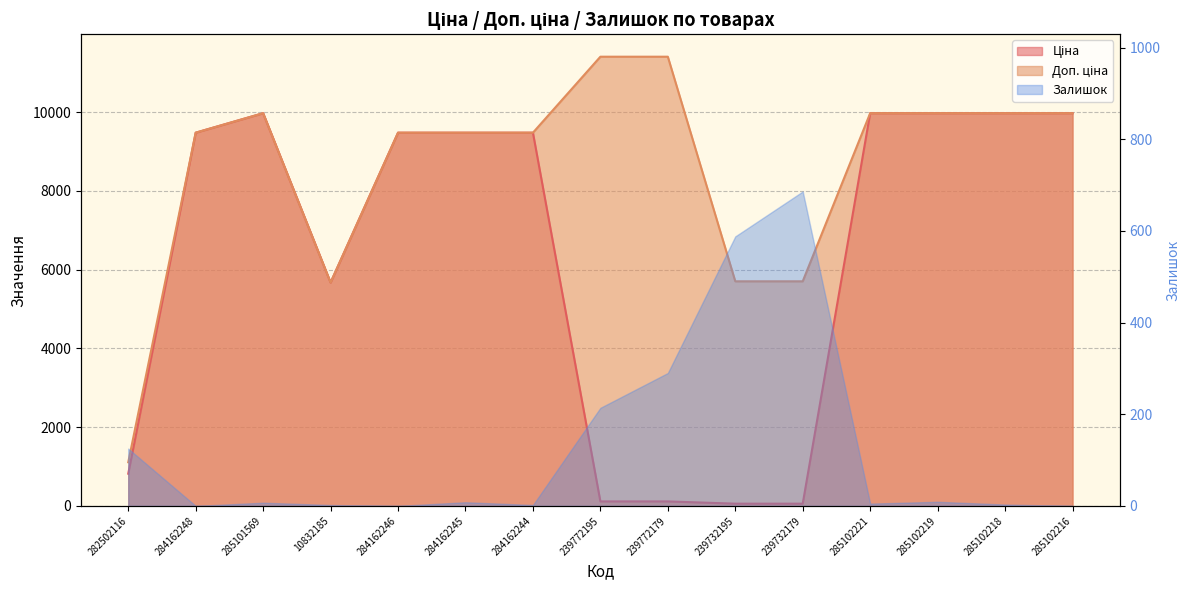

At how many categories does at least one series exceed 5458?

14